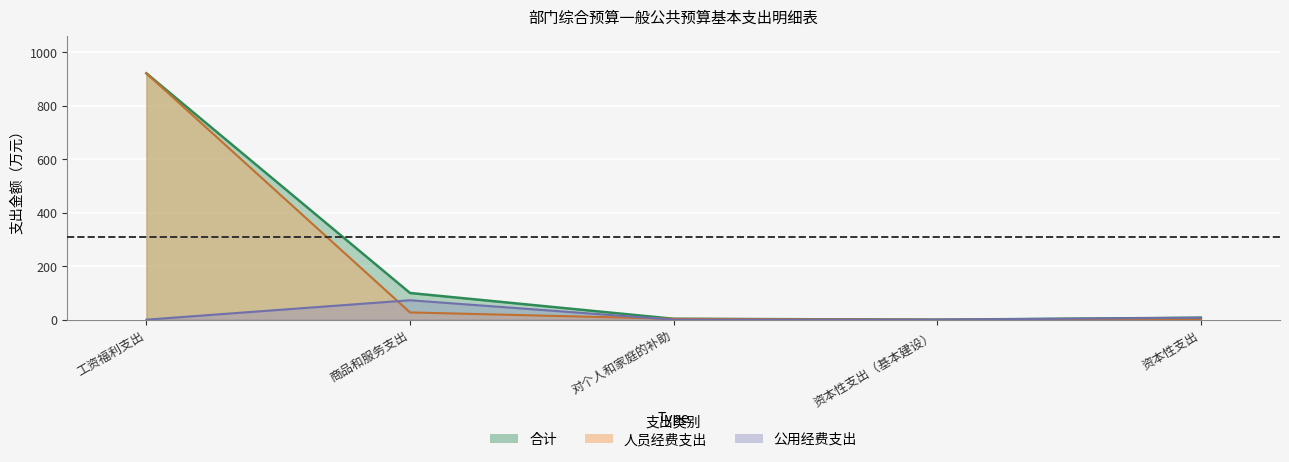

What is the label of the 3rd point from the left?

对个人和家庭的补助